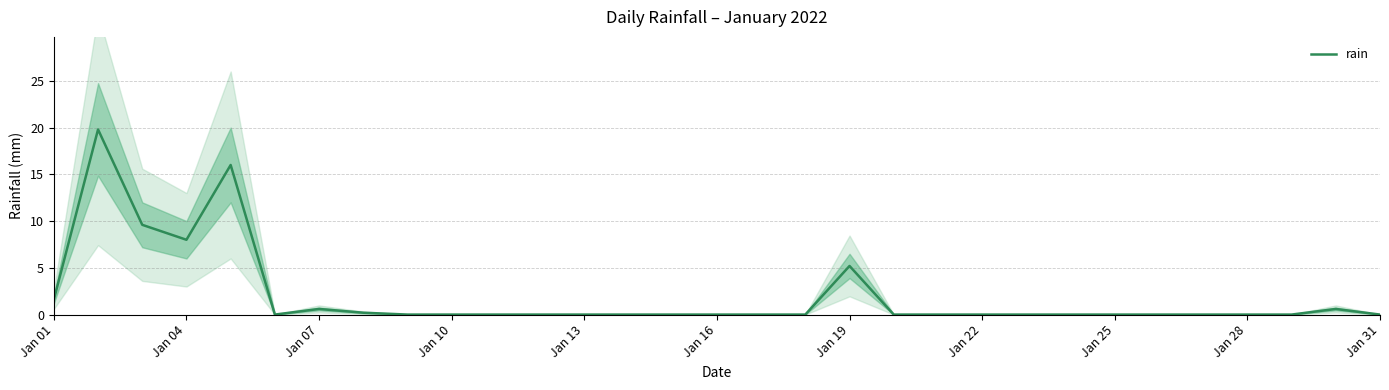

Reading left to right, extract all data points from this chart.

1.6	19.8	9.6	8.0	16.0	0.0	0.6	0.2	0.0	0.0	0.0	0.0	0.0	0.0	0.0	0.0	0.0	0.0	5.2	0.0	0.0	0.0	0.0	0.0	0.0	0.0	0.0	0.0	0.0	0.6	0.0